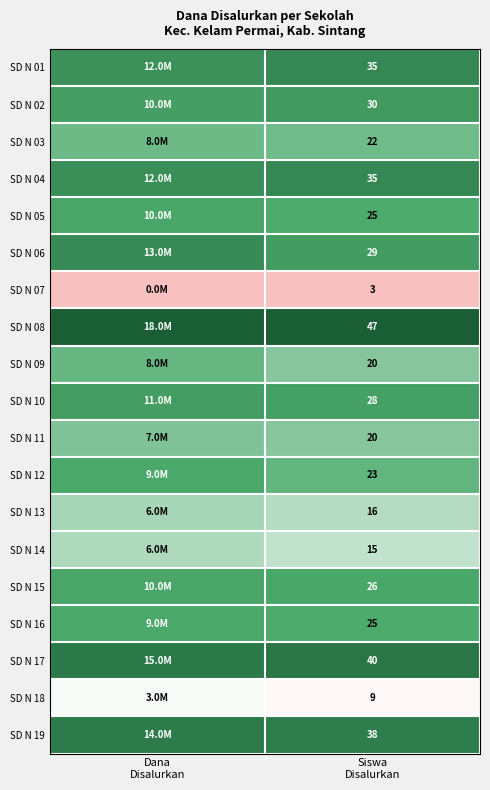

Between Dana
Disalurkan and Siswa
Disalurkan, which is larger?

Siswa
Disalurkan